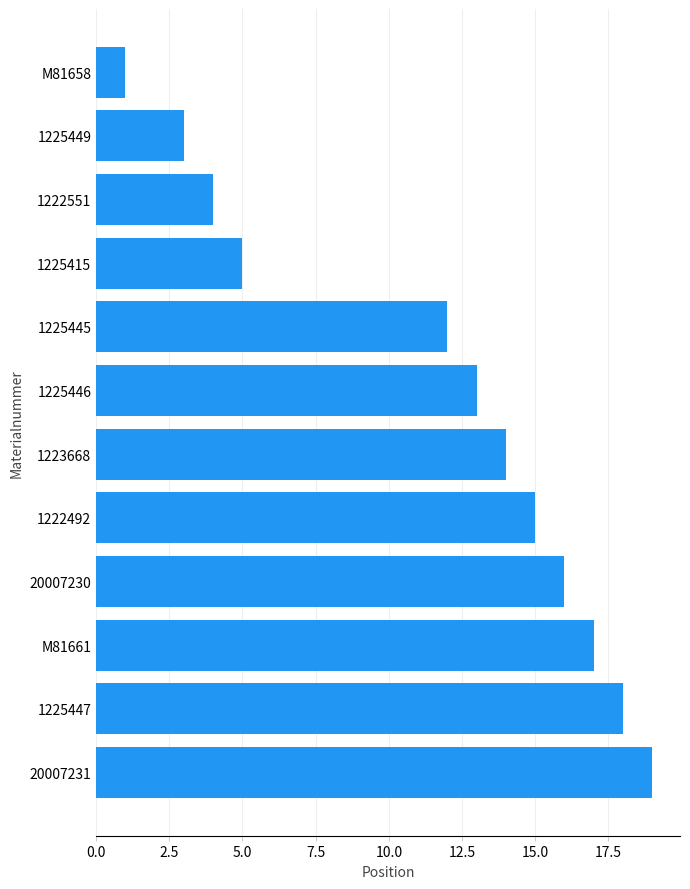

What is the average value?

11